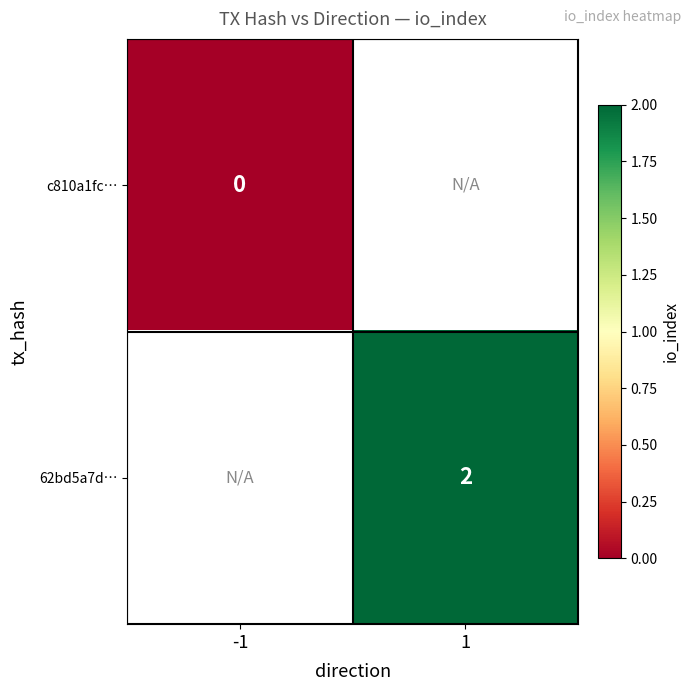

The value of 62bd5a7d… at 1 is 2. True or false?

True